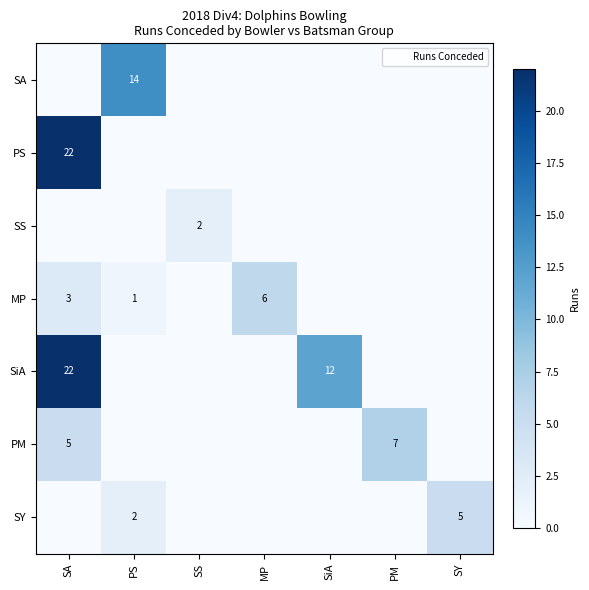

What is the spread (max minus min) of values at SiA?

12